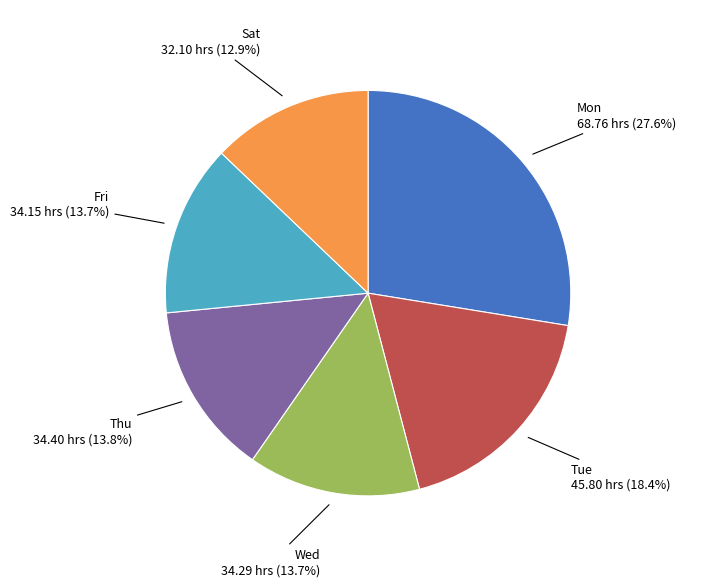

Is there any slice that represents more than half of the pie?

No